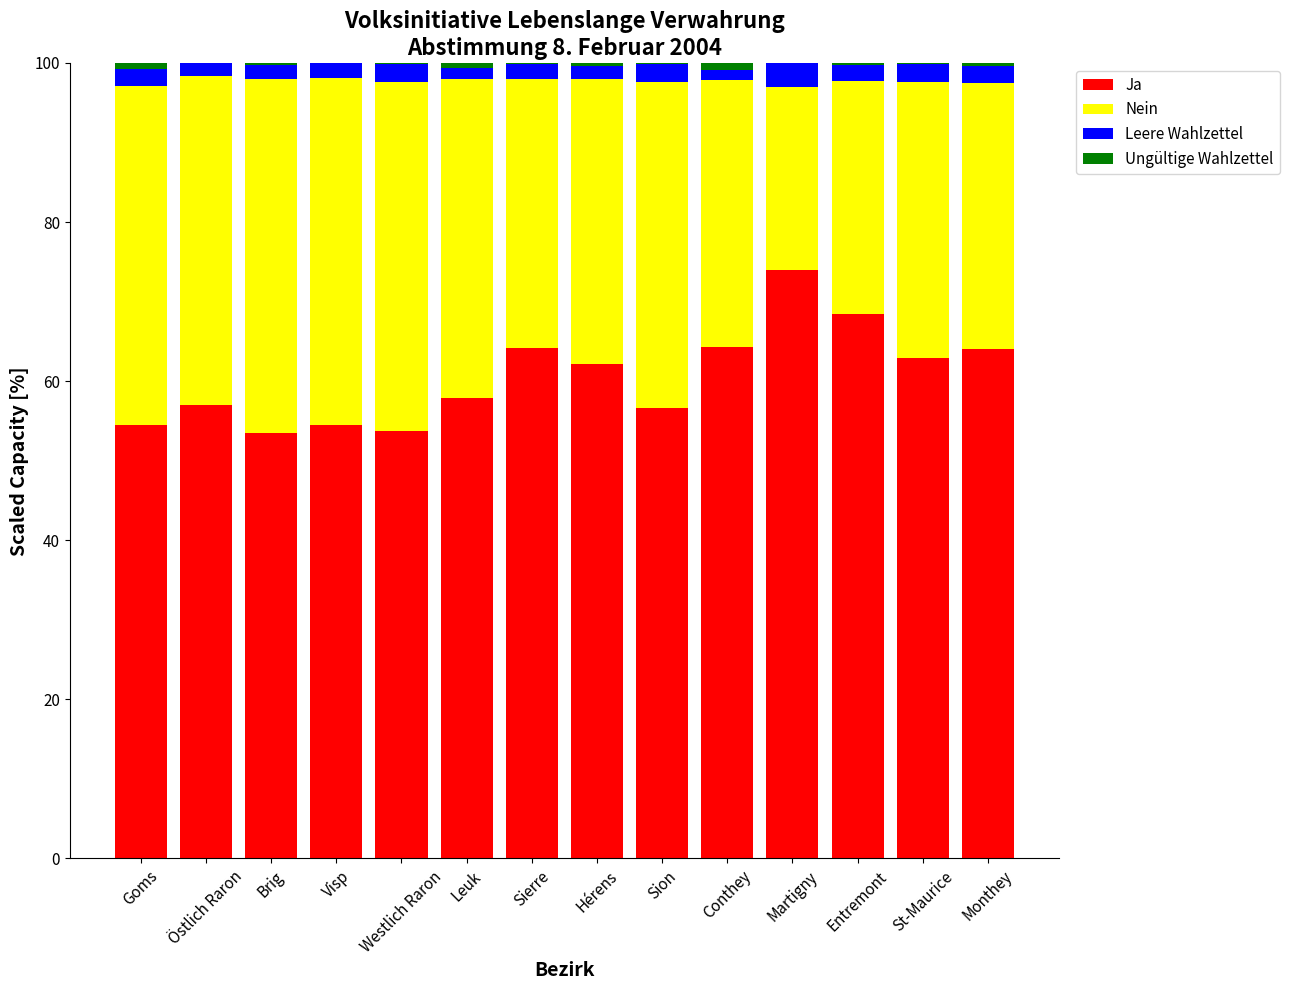

Which category has the highest value in the Ja series?

Martigny